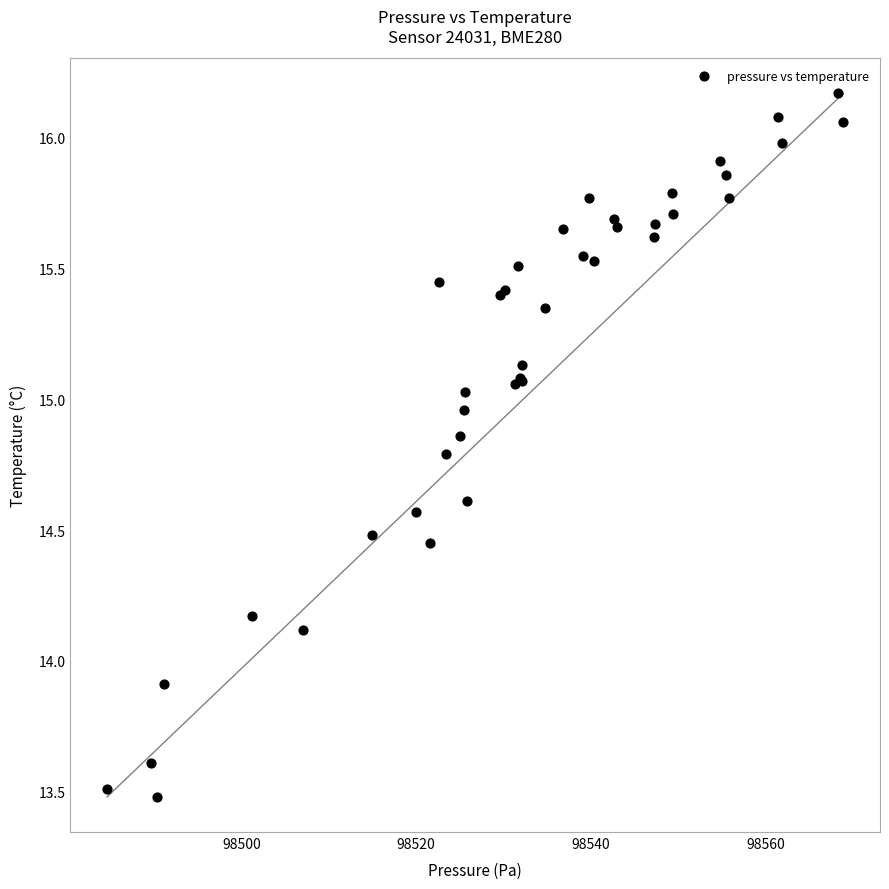

What Y value in the scatter plot is closest to 14?

13.9